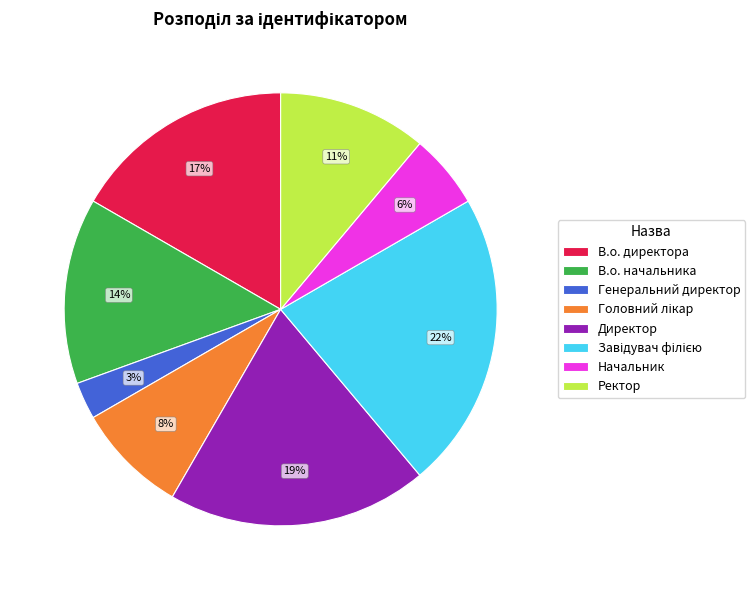

To the nearest percent, what percentage of the pie is Директор?

19%